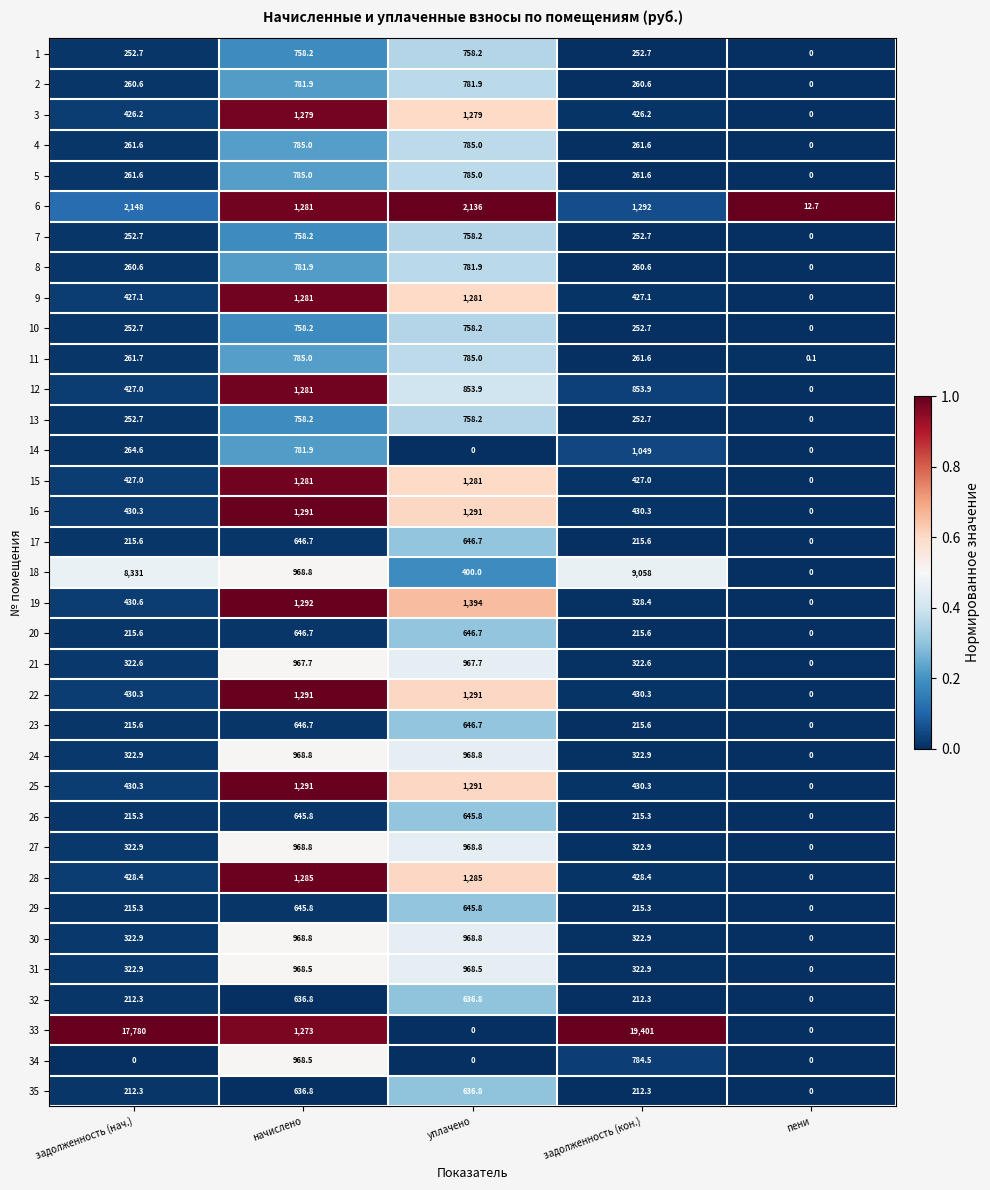

Is it true that 33 equals 0.0 at пени?

True